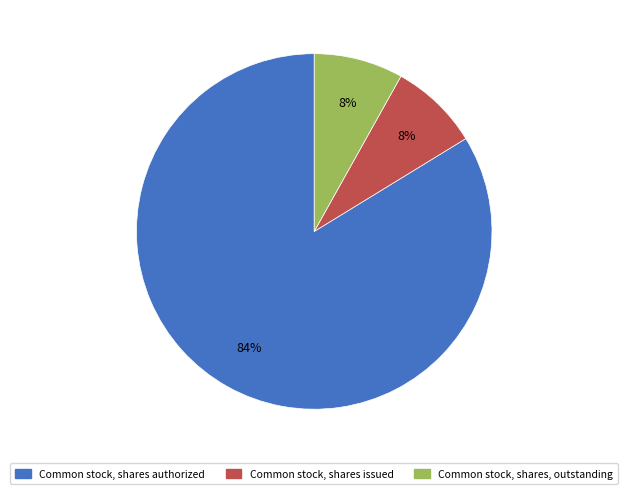

Is the sum of Common stock, shares authorized and Common stock, shares, outstanding greater than half?

Yes